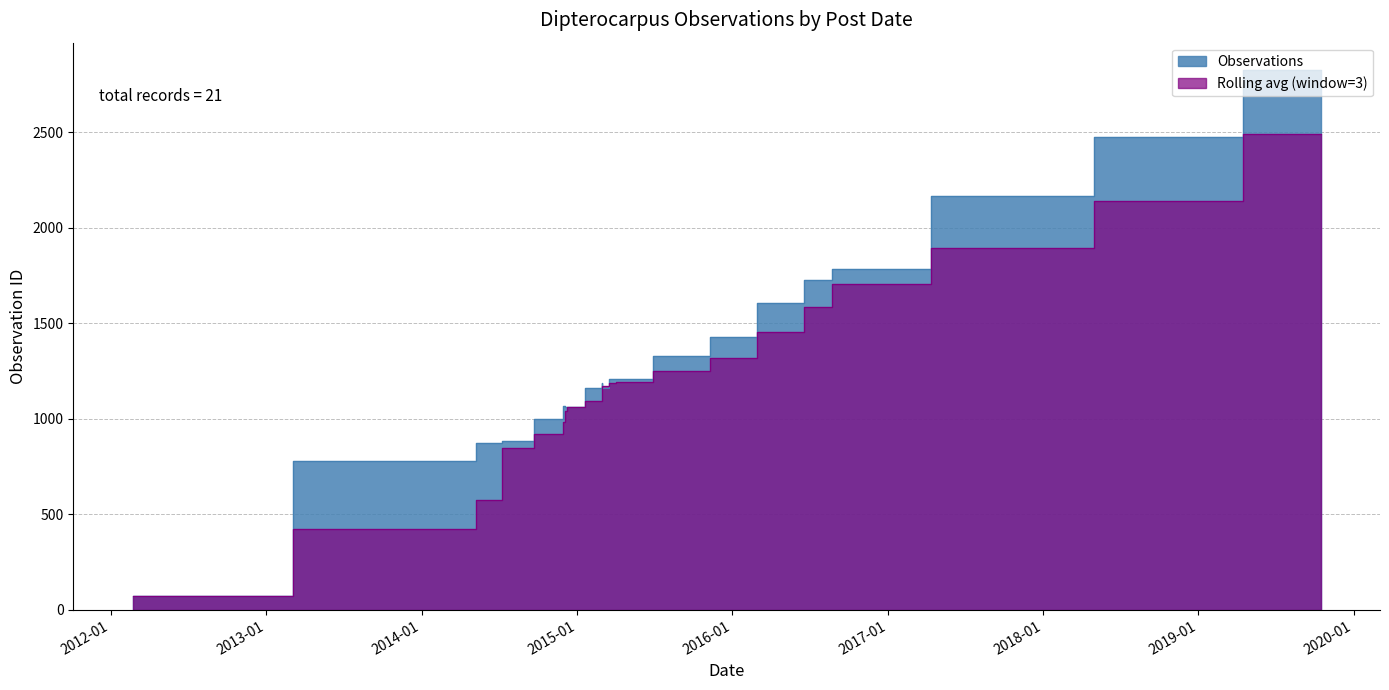

What is the sum of all values?

28076